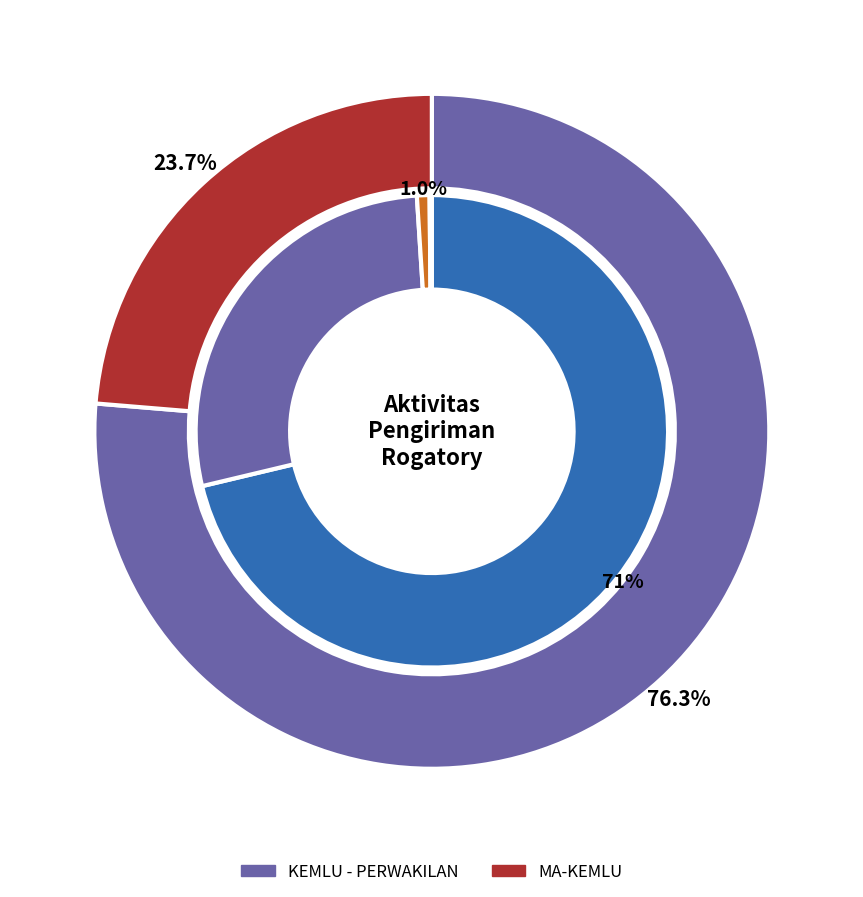

Rank the categories by value from lowest to highest.

MA-KEMLU, KEMLU - PERWAKILAN